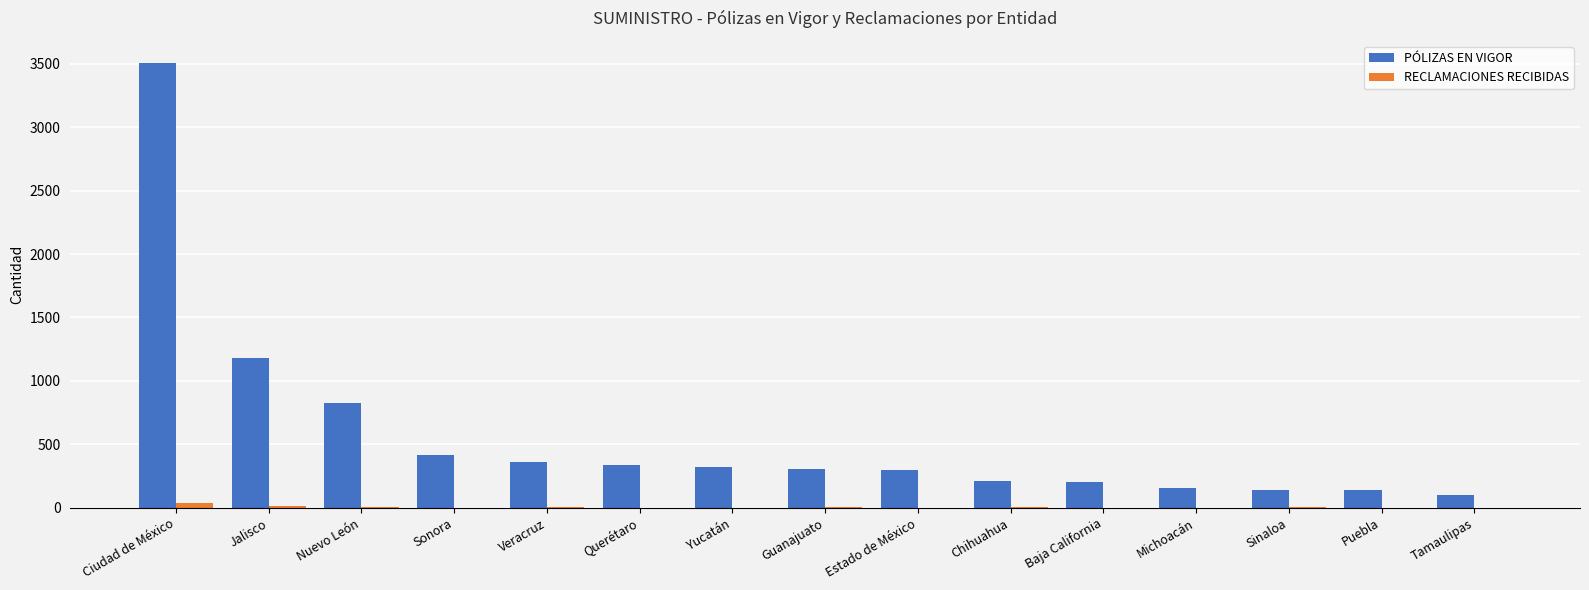

What is the greatest value displayed?

3505